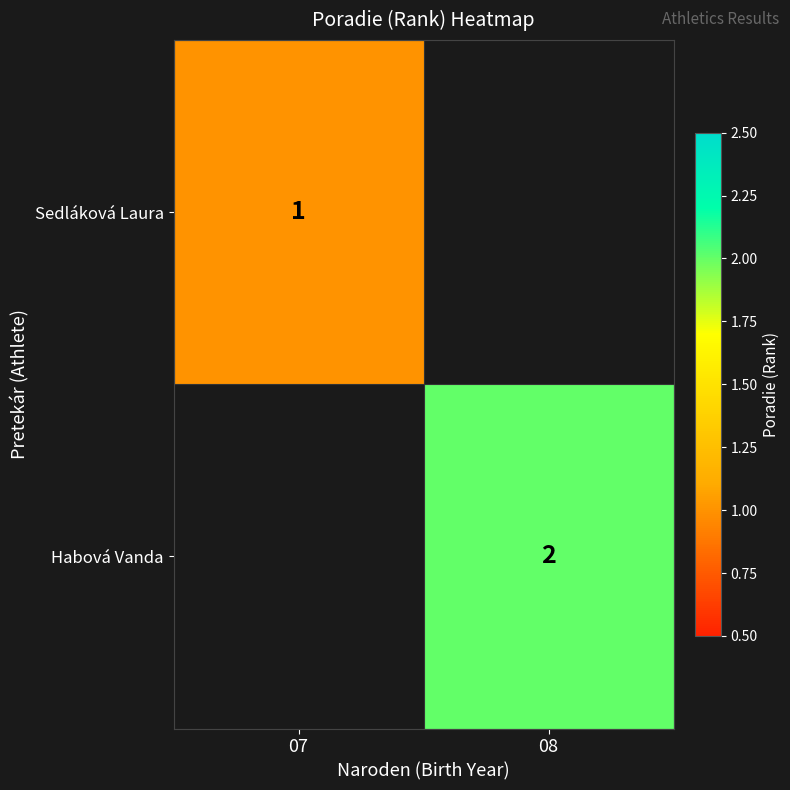

Is the value of Habová Vanda at 08 greater than the value of Sedláková Laura at 07?

Yes